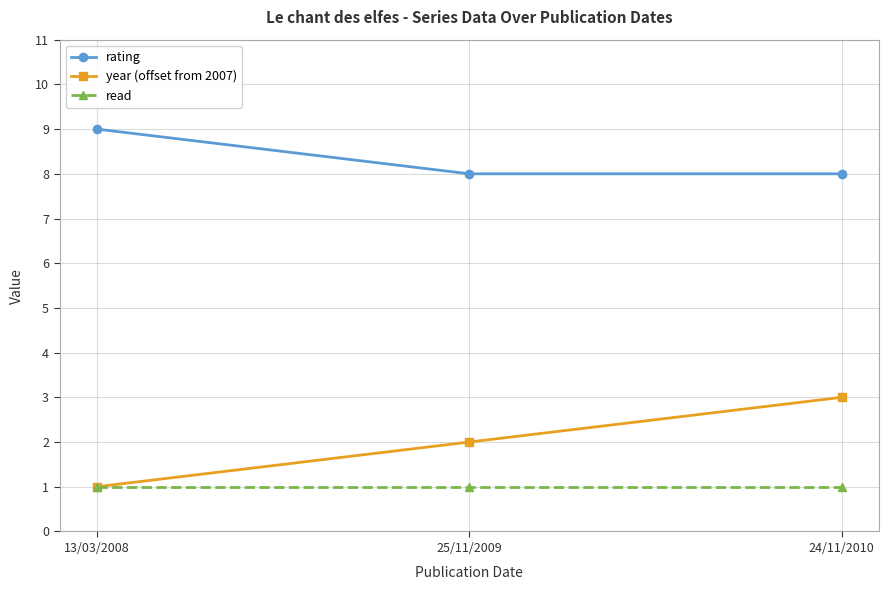

What is the difference between the highest and lowest values at 13/03/2008?

8